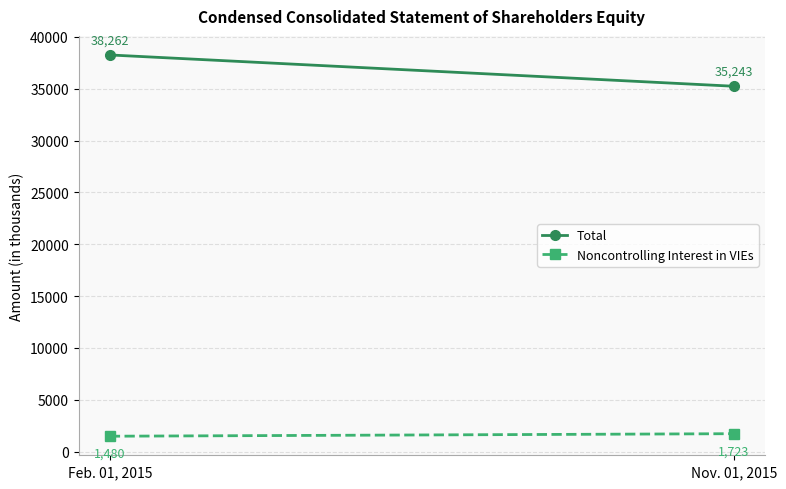

What is the total value across all series at Feb. 01, 2015?

39742